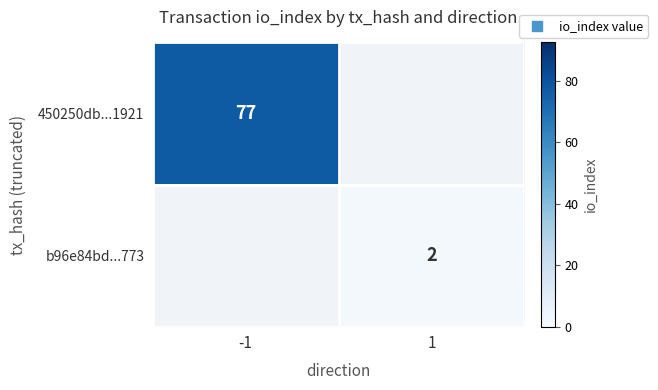

Is the value of b96e84bd...773 at 1 greater than the value of 450250db...1921 at -1?

No